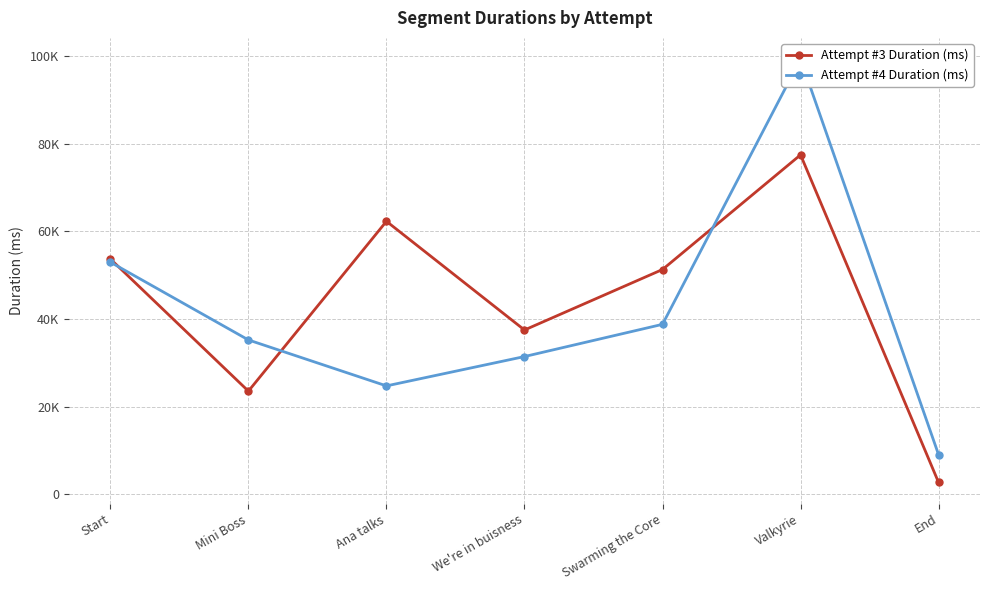

How many lines are shown in the chart?

2